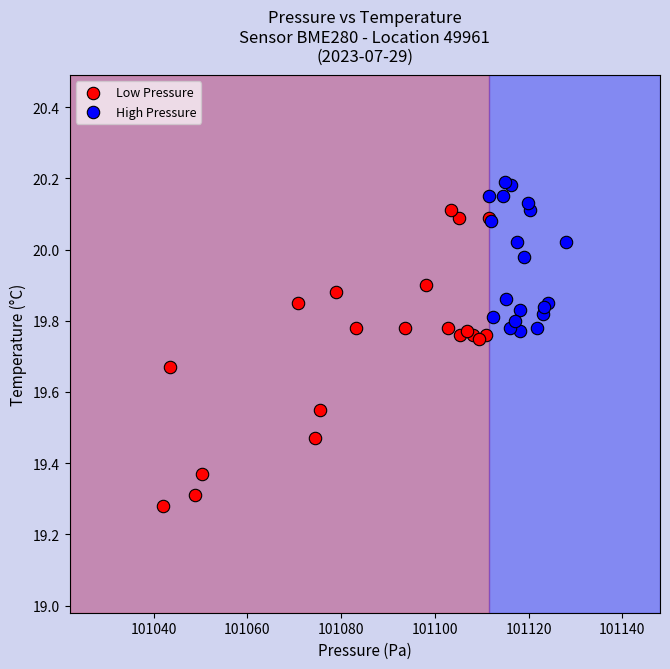

Which series contains the highest Y value?

High Pressure